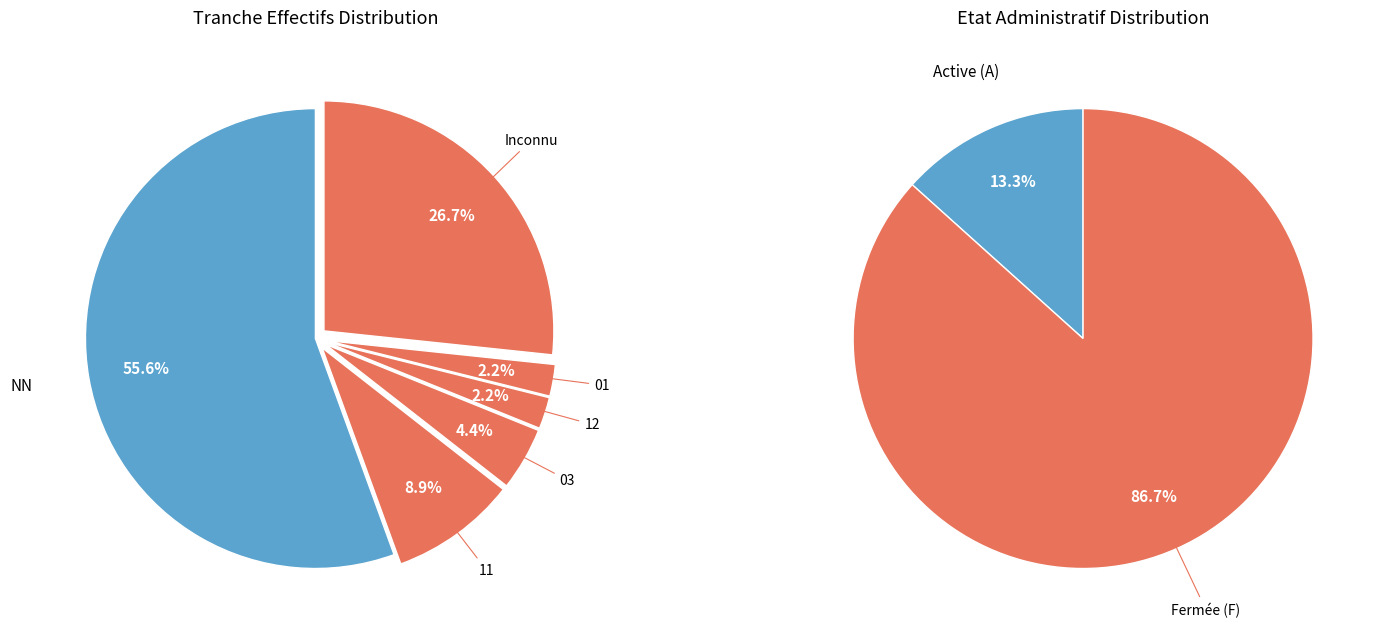

To the nearest percent, what percentage of the pie is 12?

2%